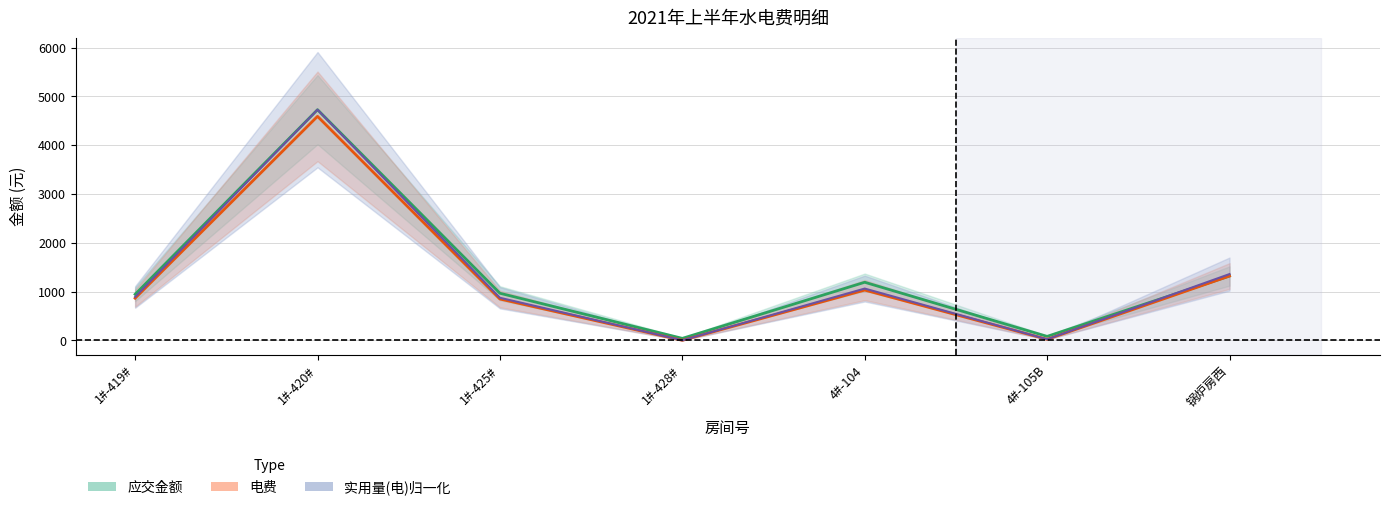

True or false: 实用量(电) and 电费 intersect in this chart.

False